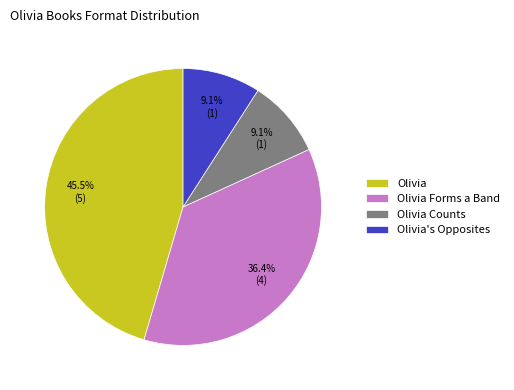

Is there a majority slice in this chart?

No